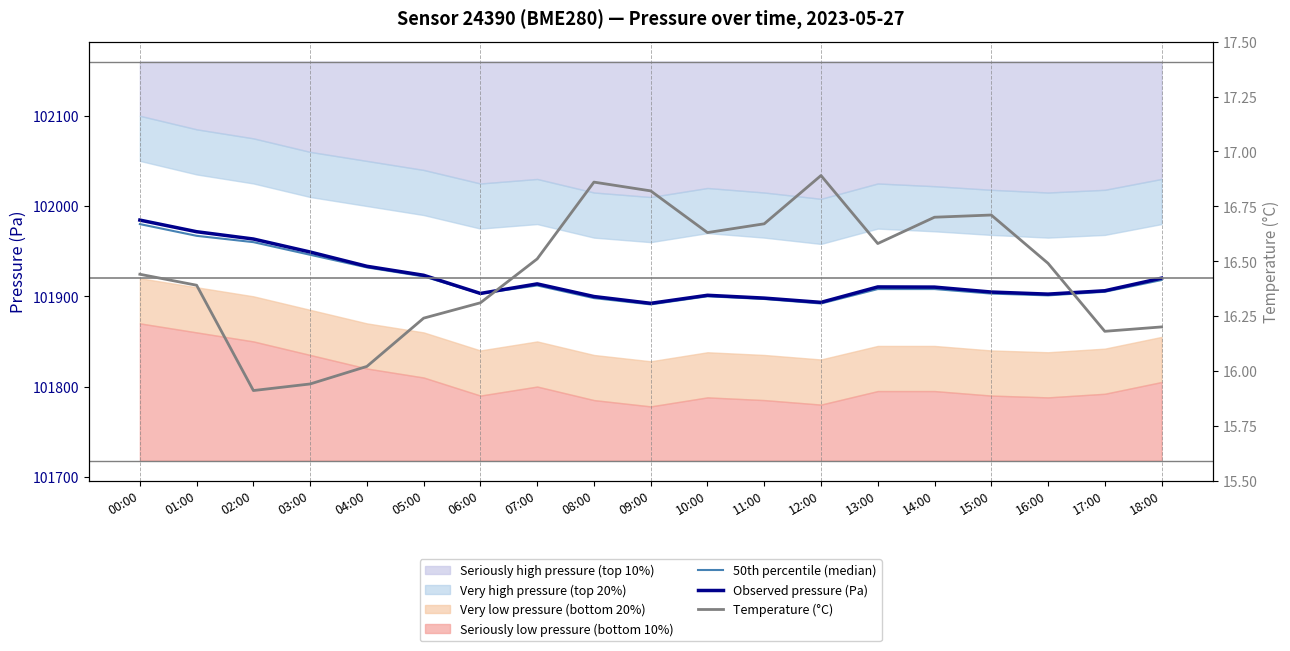

True or false: Temperature (°C) has a value of 16.8 at 09:00.

True